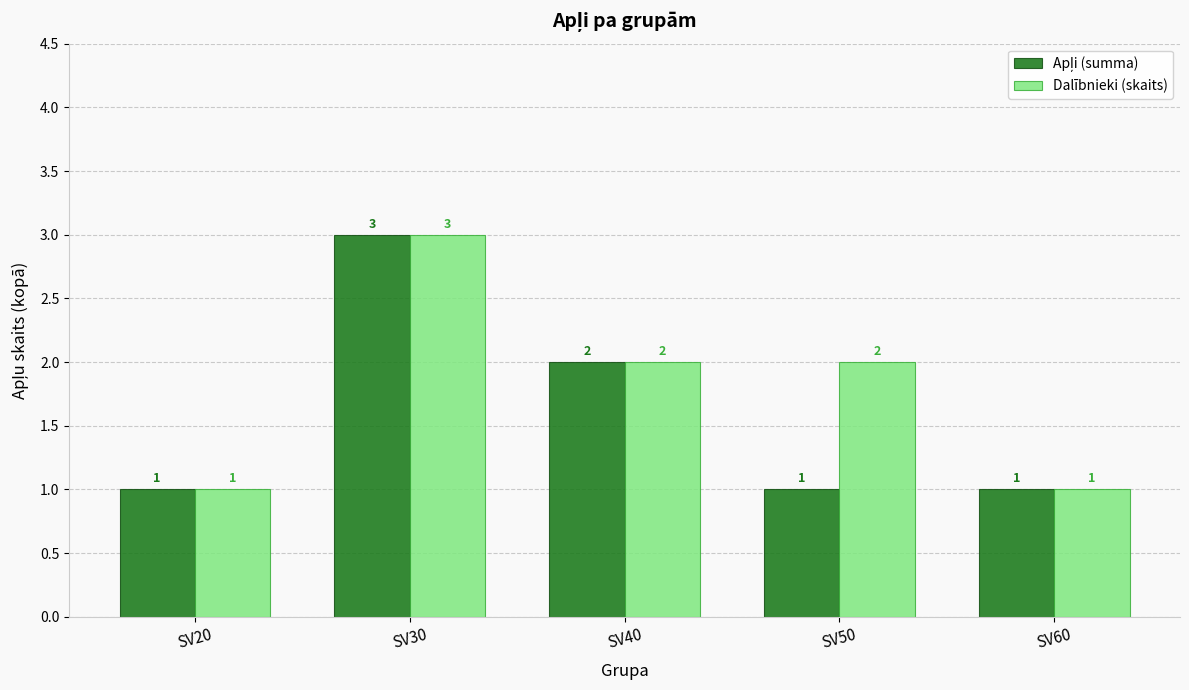

At which category is the sum across all series the highest?

SV30